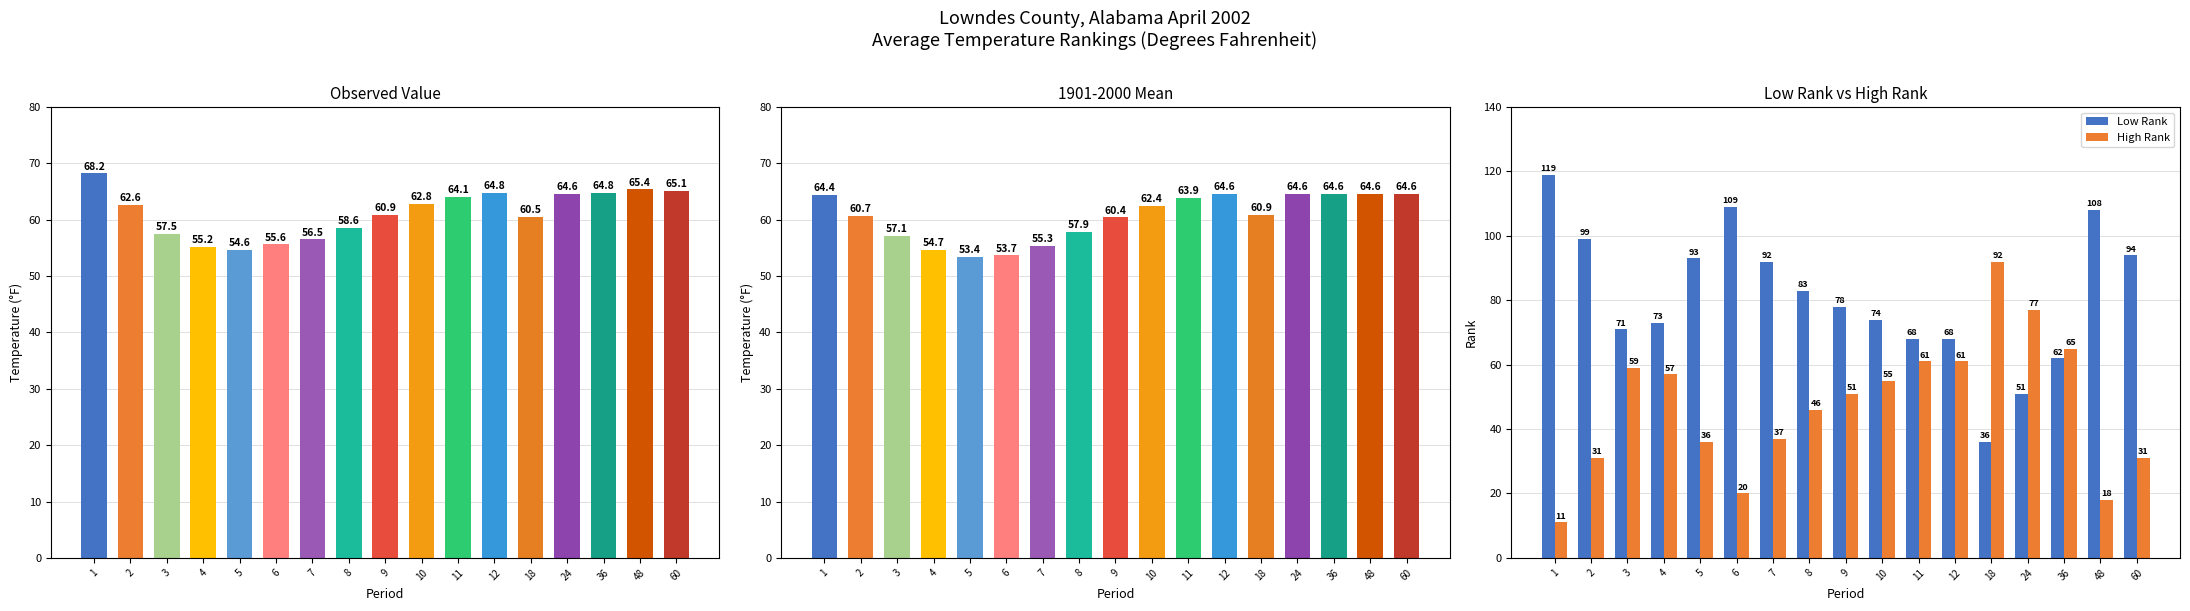

Which label corresponds to the smallest value in the chart?

1